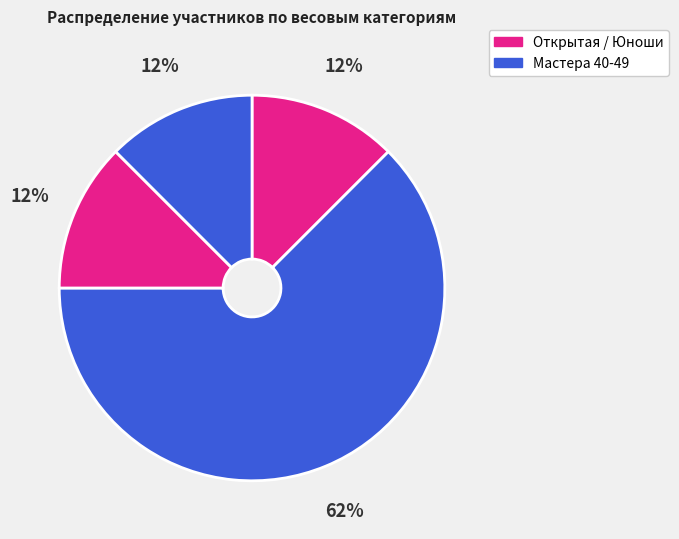

How many segments does this pie chart have?

4